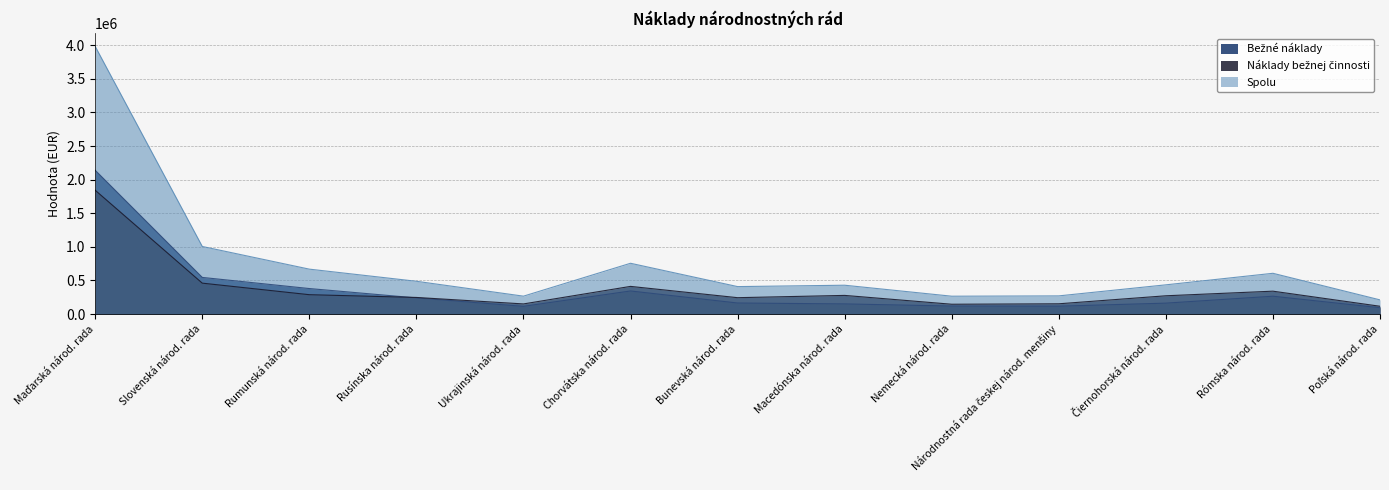

Where is Náklady bežnej činnosti nearest to the value 979830?

Slovenská národ. rada